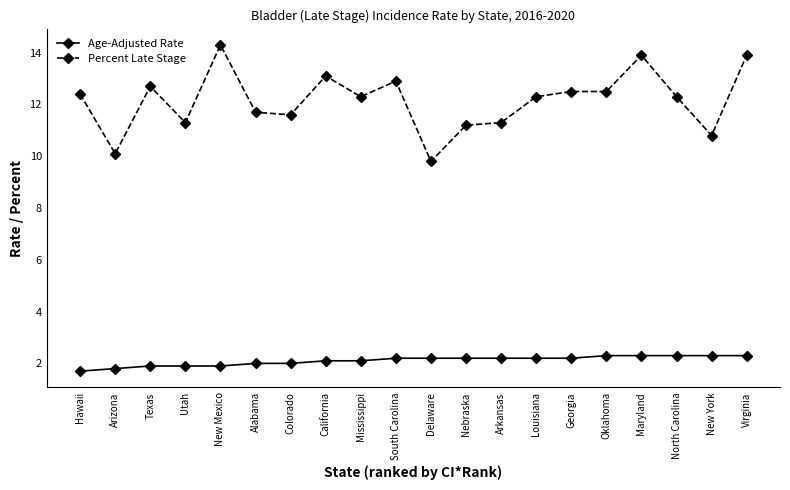

What is the sum of the Percent Late Stage values at Utah and Arizona?

21.4